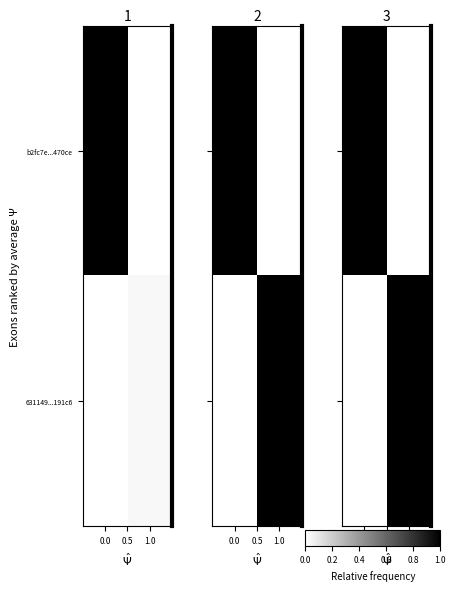

What is the greatest value displayed?

1.0